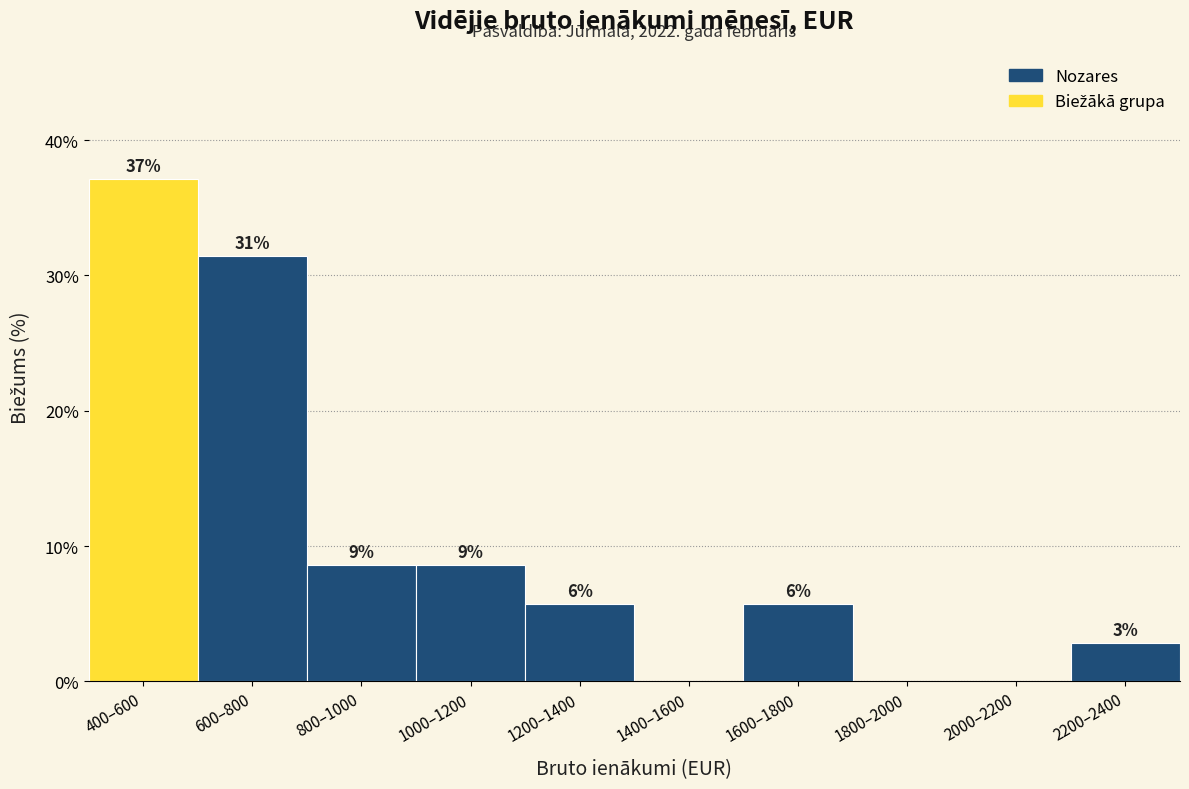

Are the bars horizontal?

No